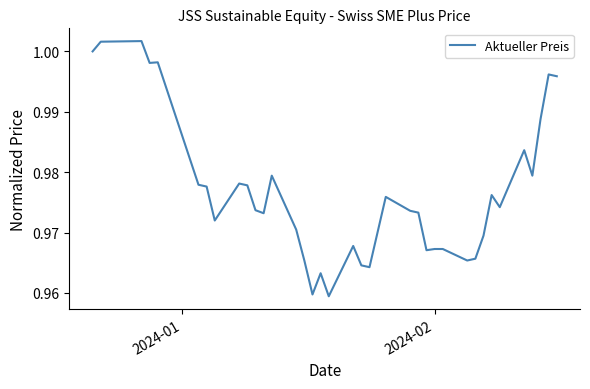

Does the chart display data point markers on the line(s)?

No